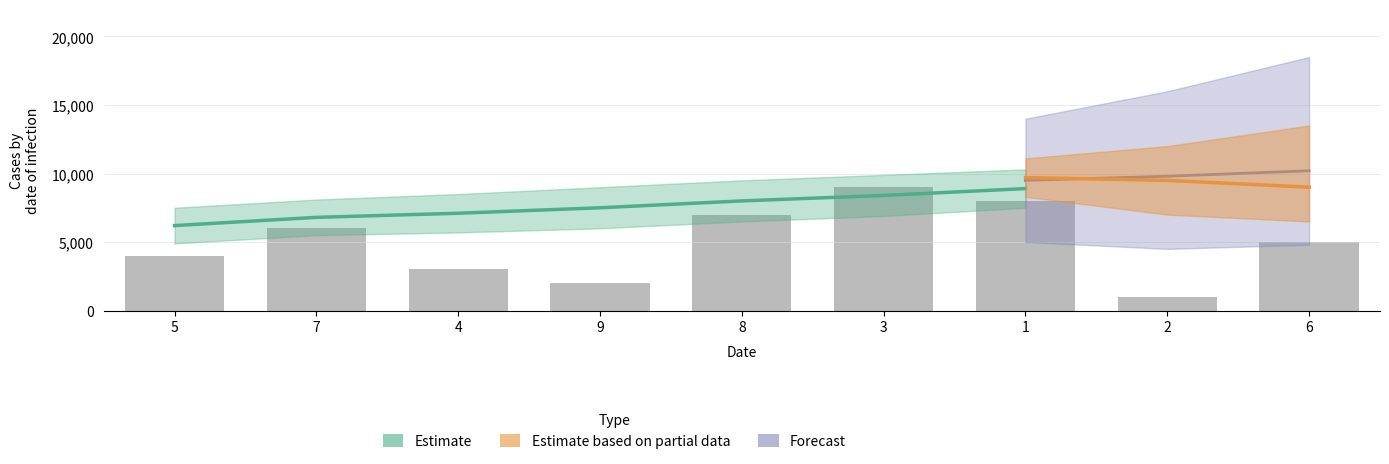

Which has a higher value, 5 or 2?

5